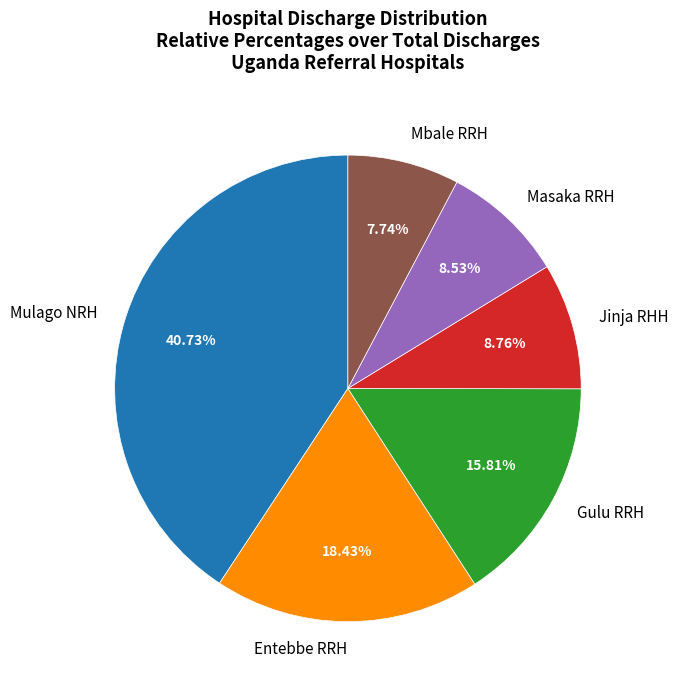

True or false: Masaka RRH accounts for 18% of the total.

False